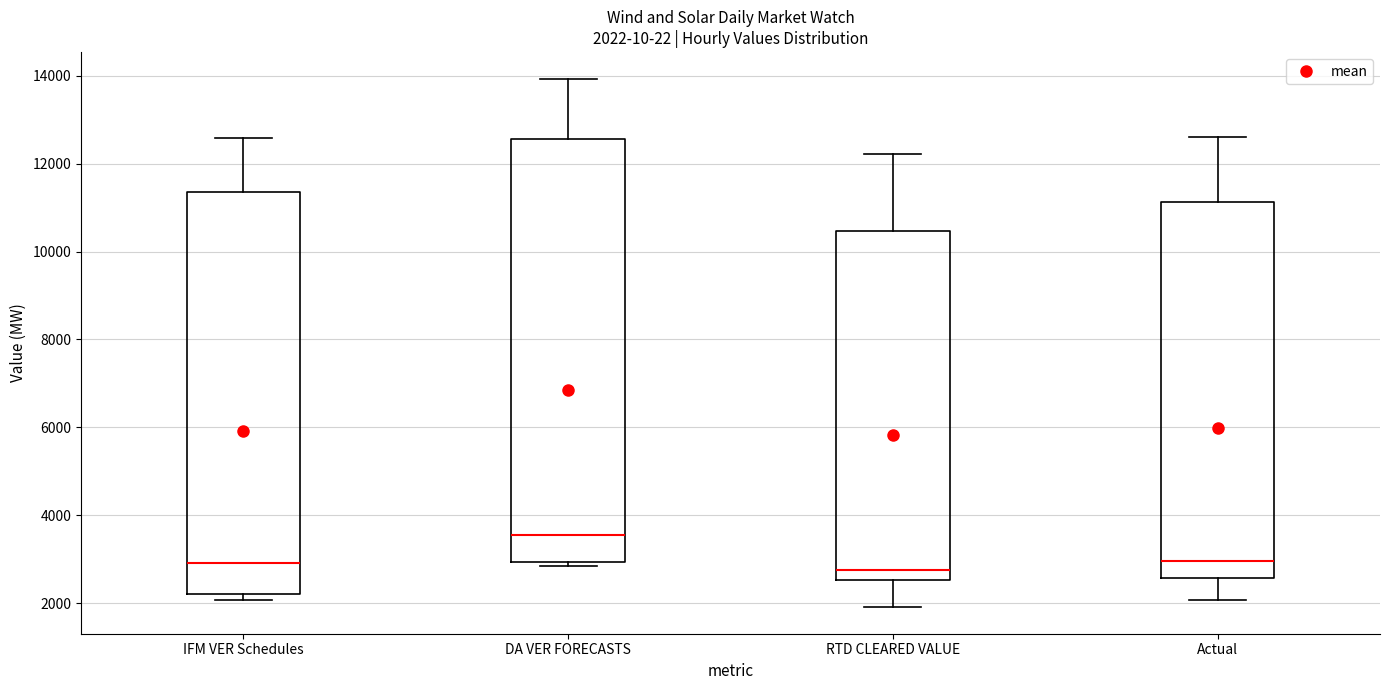

Which box has the highest median line?

DA VER FORECASTS